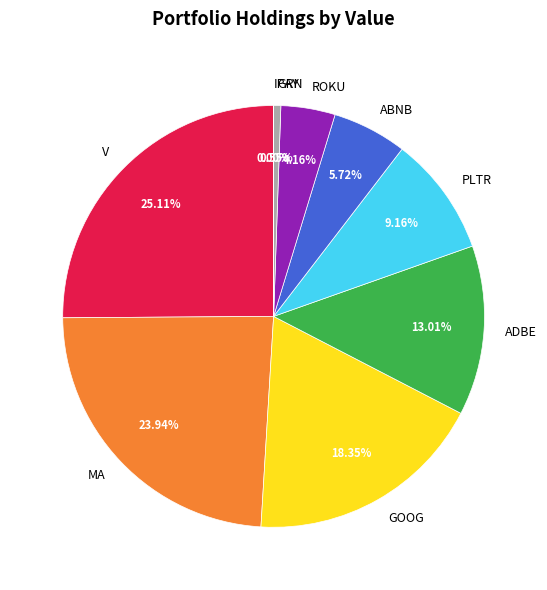

To the nearest percent, what portion does GRN represent?

1%